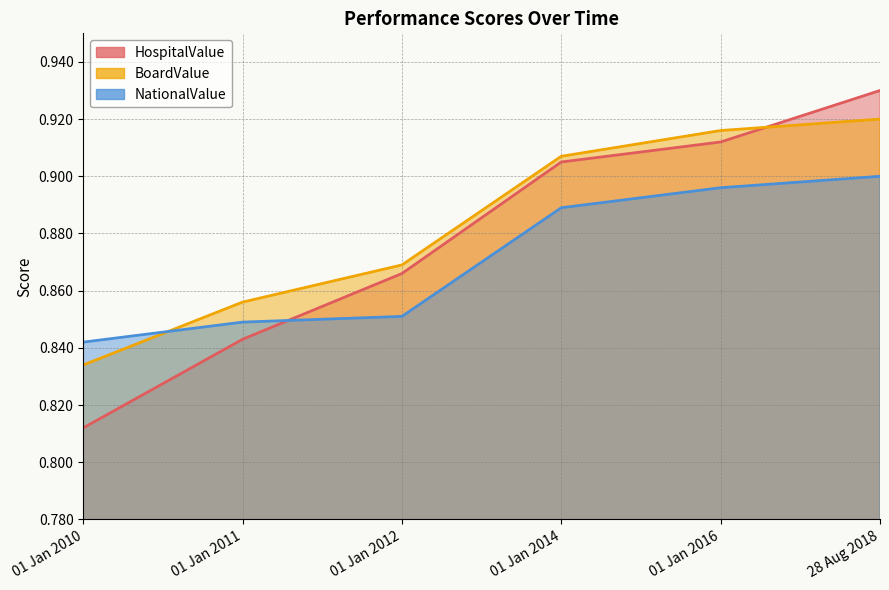

What is the sum of all BoardValue values?

5.3